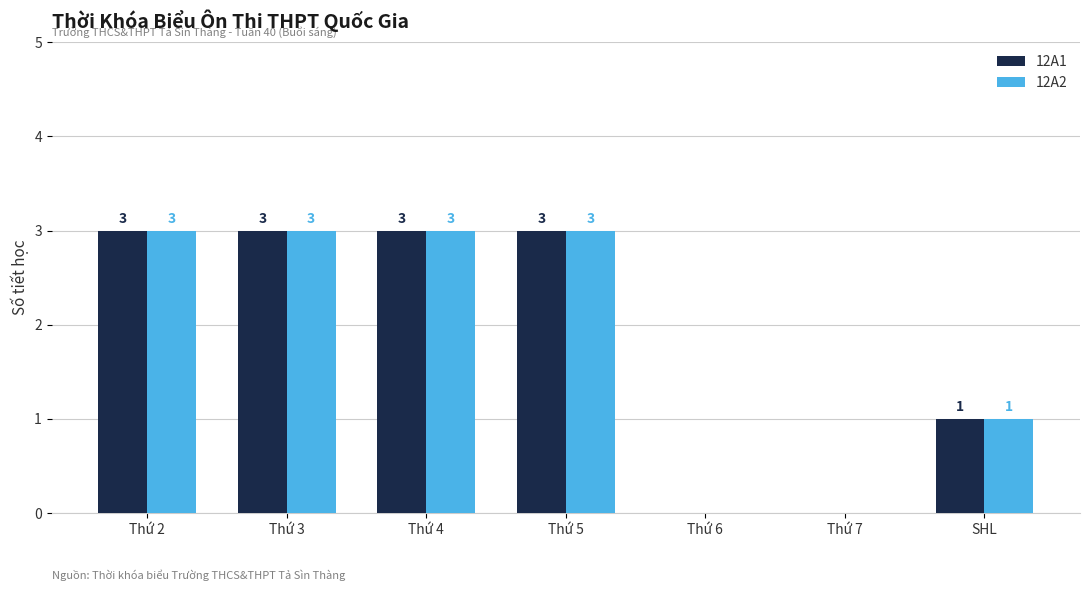

Reading right to left, transcribe all the data shown in this chart.

12A1: 1	0	0	3	3	3	3
12A2: 1	0	0	3	3	3	3